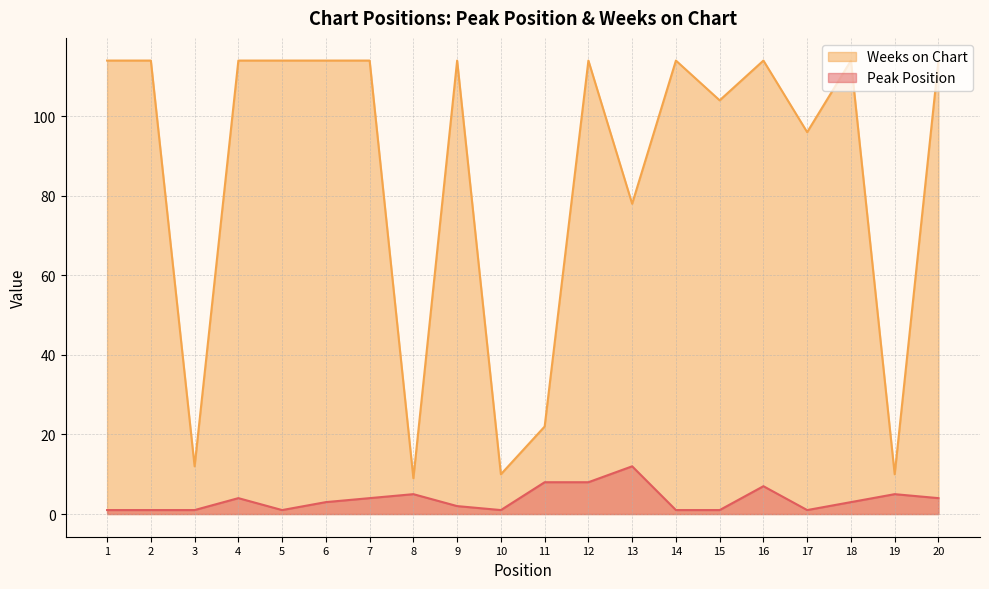

Read the Weeks on Chart value at 11.

22